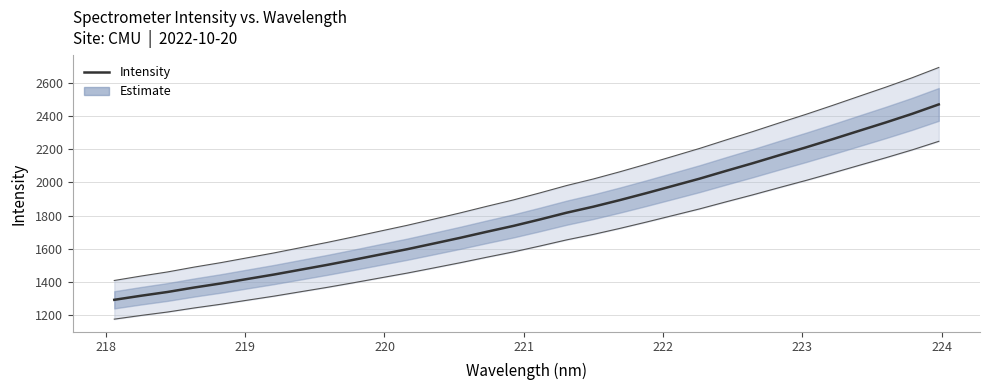

True or false: the data has more than 2 interior local peaks.

False